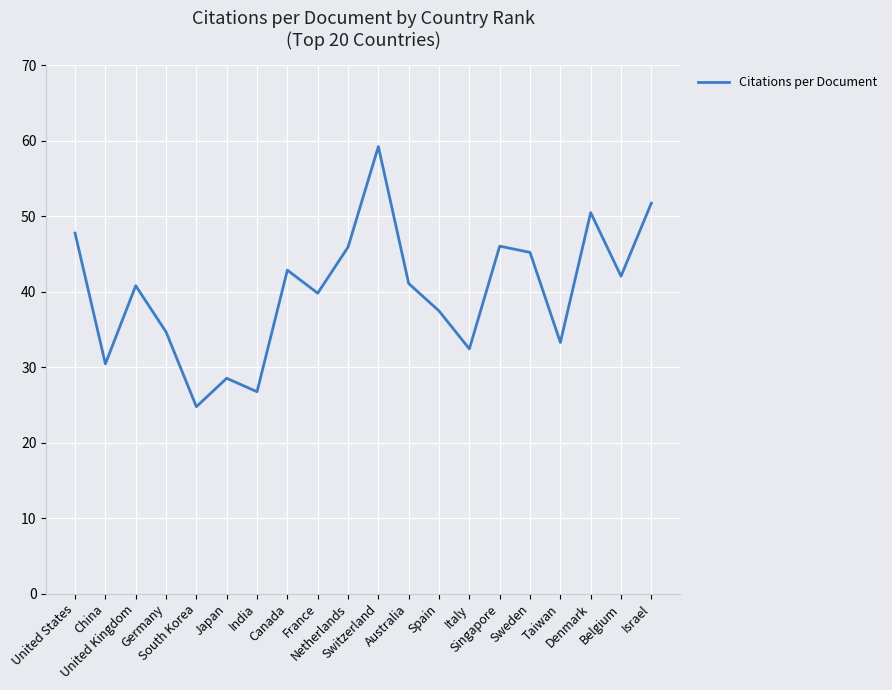

True or false: the data has more than 2 interior local peaks.

True